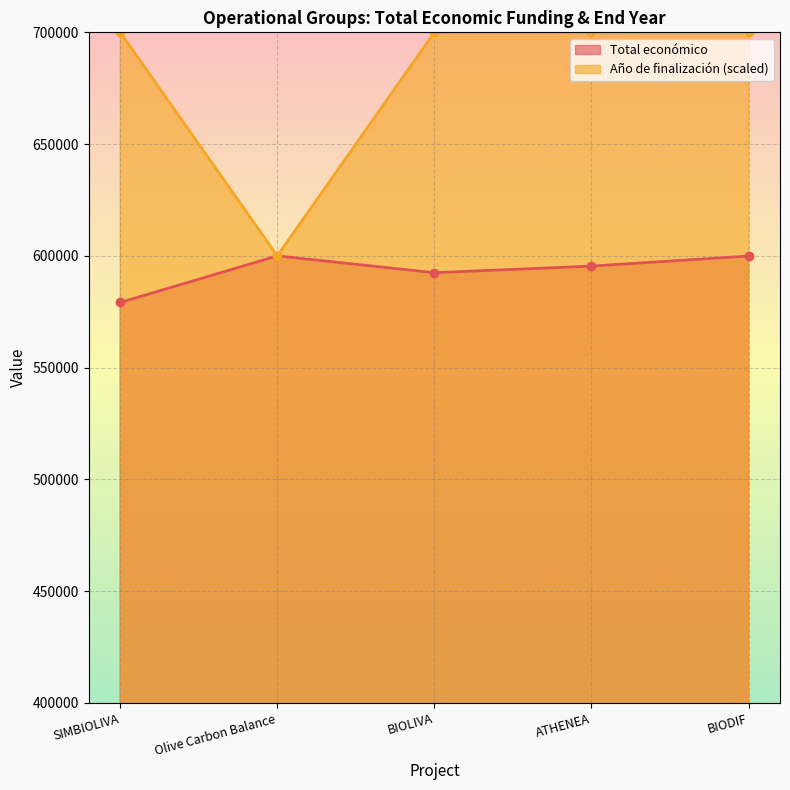

How many interior local valleys does the Total económico series have?

1